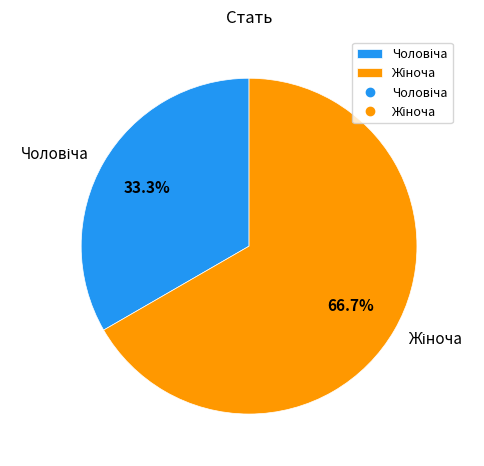

To the nearest percent, what is the difference between the largest and smallest slice percentages?

33%